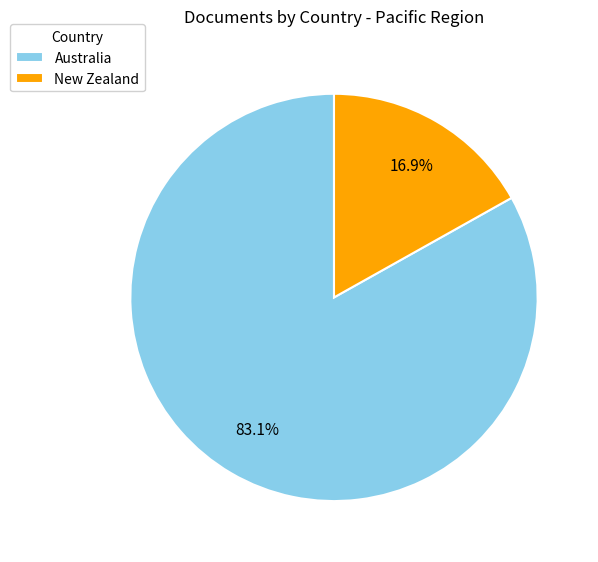

To the nearest percent, what portion does New Zealand represent?

17%